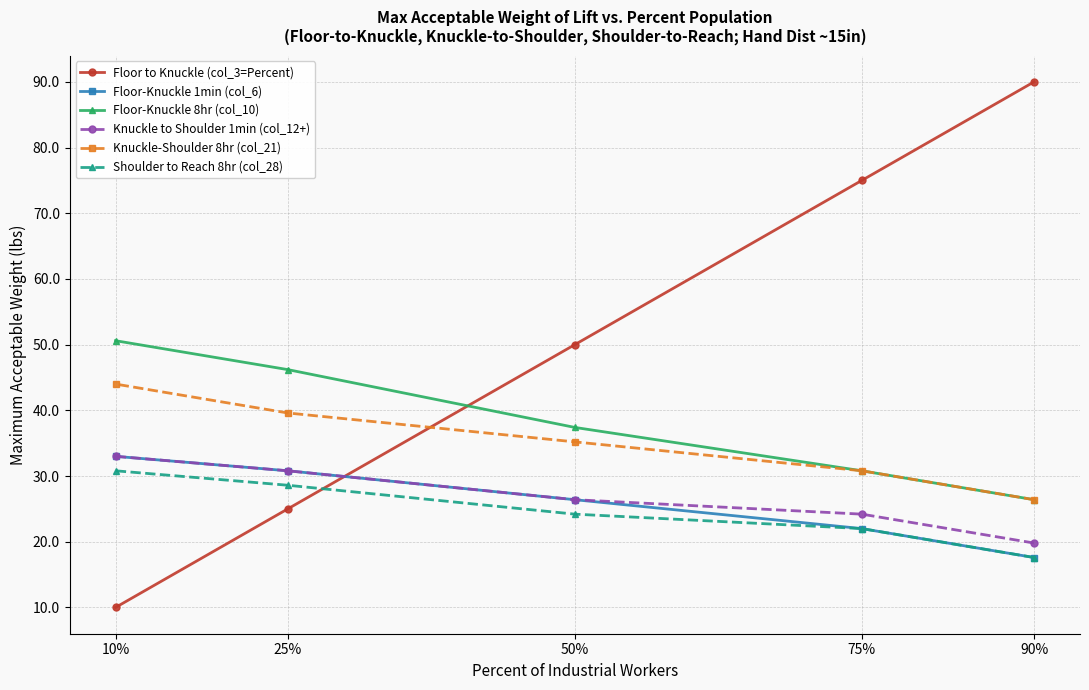

At which label does Floor-Knuckle 8hr (col_10) first exceed 37?

10%